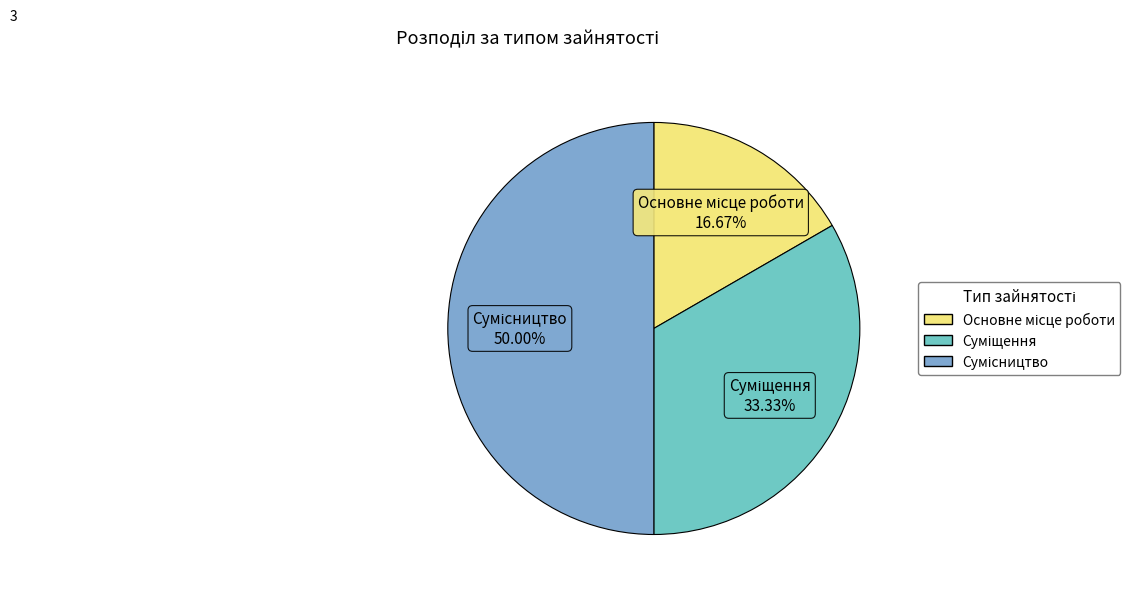

What is the ratio of the value at Суміщення to the value at Основне місце роботи?

2.0